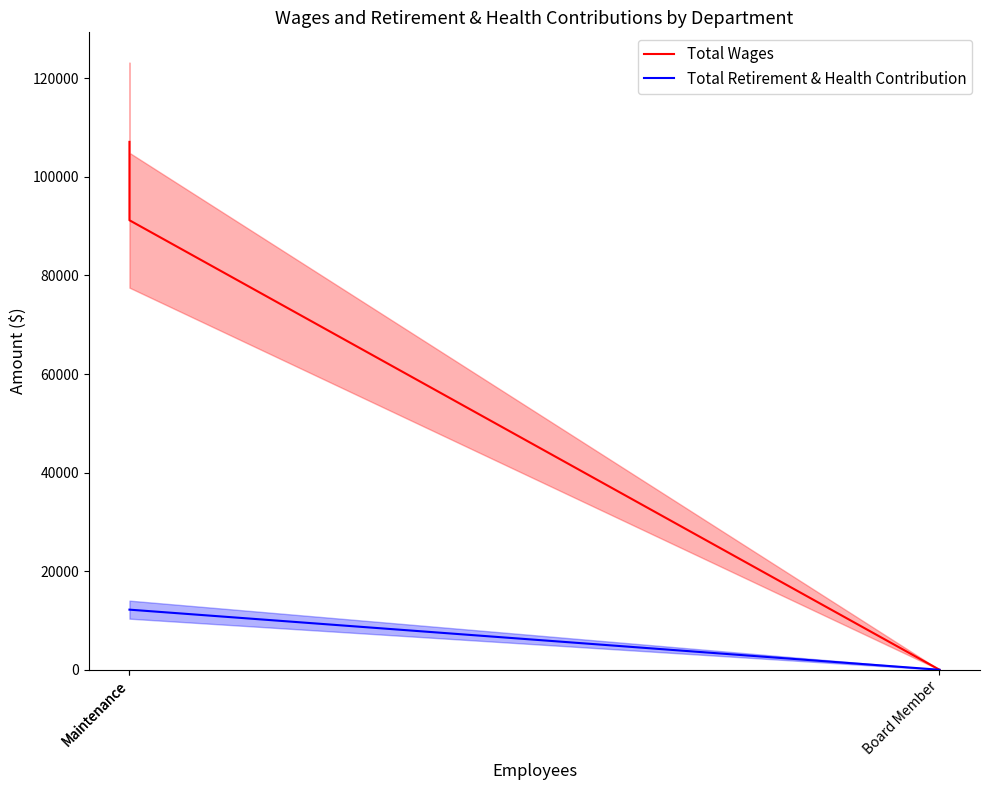

Which category has the lowest value across all series?

Board Member